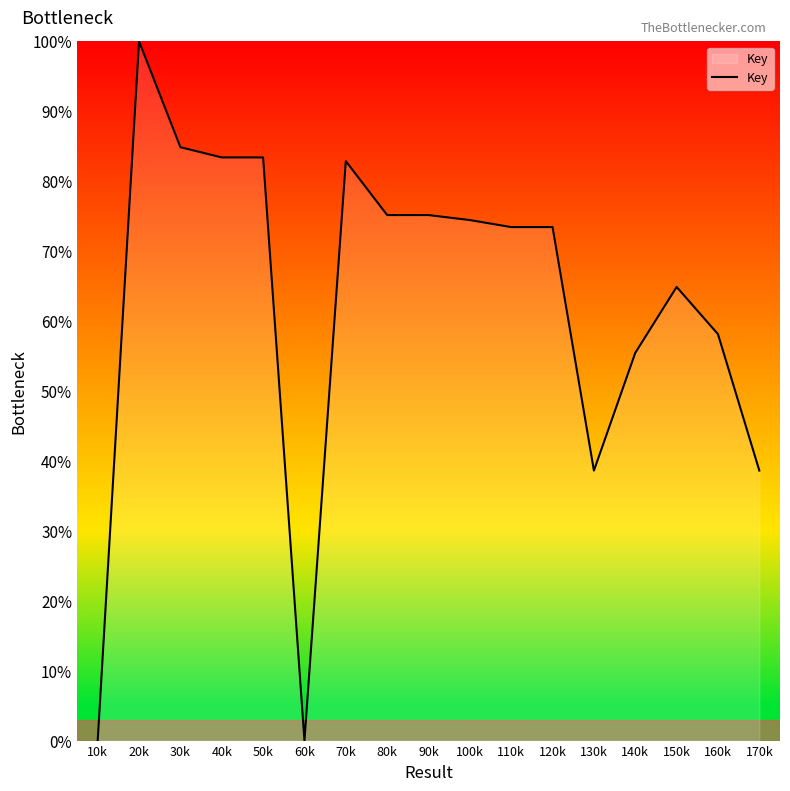

Does the chart display data point markers on the line(s)?

No